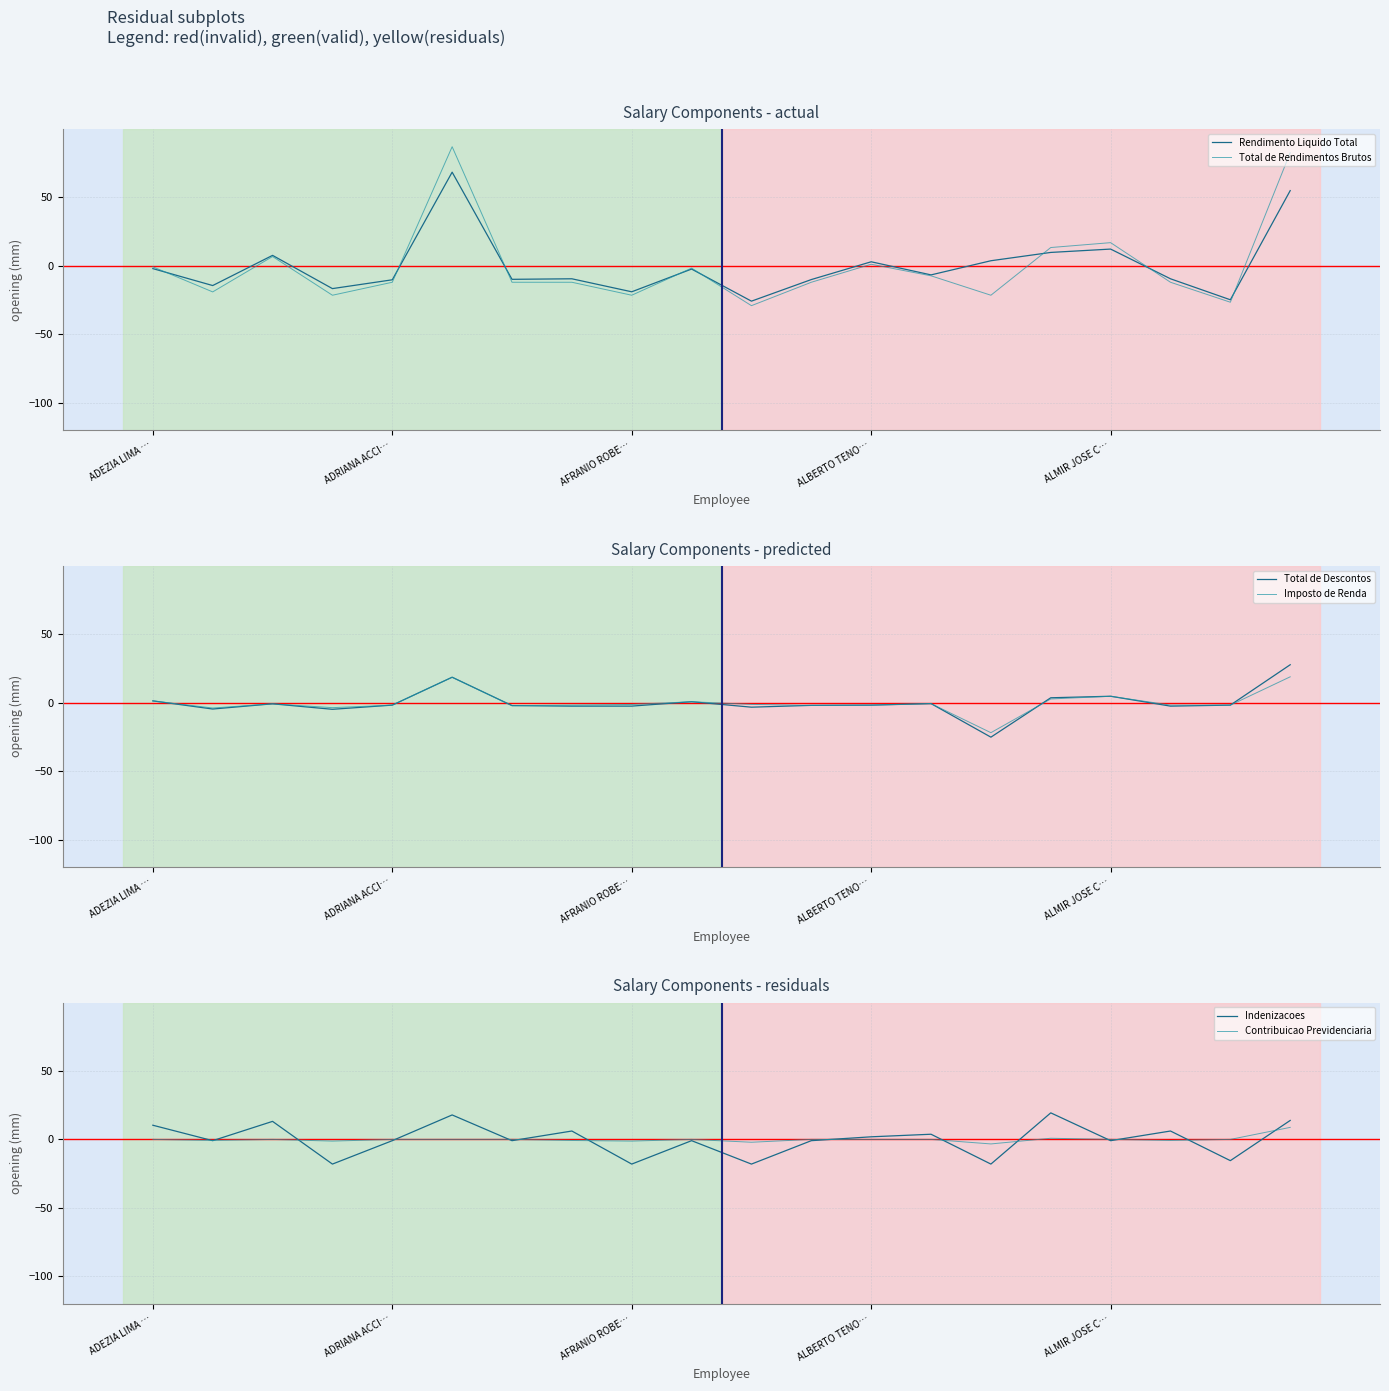

Reading left to right, what are all the values shown in this chart?

Rendimento Liquido Total: -2.0	-14.4	7.7	-16.6	-10.2	68.4	-9.8	-9.4	-18.9	-2.3	-25.8	-10.0	3.0	-6.6	3.8	9.8	12.3	-9.4	-24.7	55.0
Total de Rendimentos Brutos: -0.7	-19.0	6.8	-21.4	-11.9	87.0	-11.9	-11.9	-21.4	-1.6	-29.0	-11.9	1.2	-7.3	-21.4	13.4	17.0	-11.9	-26.5	82.7
Total de Descontos: 1.3	-4.6	-0.8	-4.8	-1.8	18.6	-2.1	-2.5	-2.5	0.7	-3.3	-2.0	-1.8	-0.7	-25.2	3.6	4.7	-2.5	-1.8	27.7
Imposto de Renda: 1.3	-3.9	-0.9	-3.6	-1.8	18.6	-2.2	-1.8	-1.3	0.7	-1.3	-2.0	-1.8	-0.7	-21.9	2.7	4.7	-1.8	-1.8	18.9
Indenizacoes: 10.4	-0.9	13.2	-18.0	-0.9	17.9	-0.9	6.2	-18.0	-0.9	-18.0	-0.9	1.9	3.8	-18.0	19.4	-0.9	6.2	-15.5	13.9
Contribuicao Previdenciaria: 0.0	-0.7	0.0	-1.2	0.0	0.0	0.0	-0.7	-1.2	0.0	-2.0	0.0	0.0	0.0	-3.3	0.9	0.0	-0.7	0.0	8.8